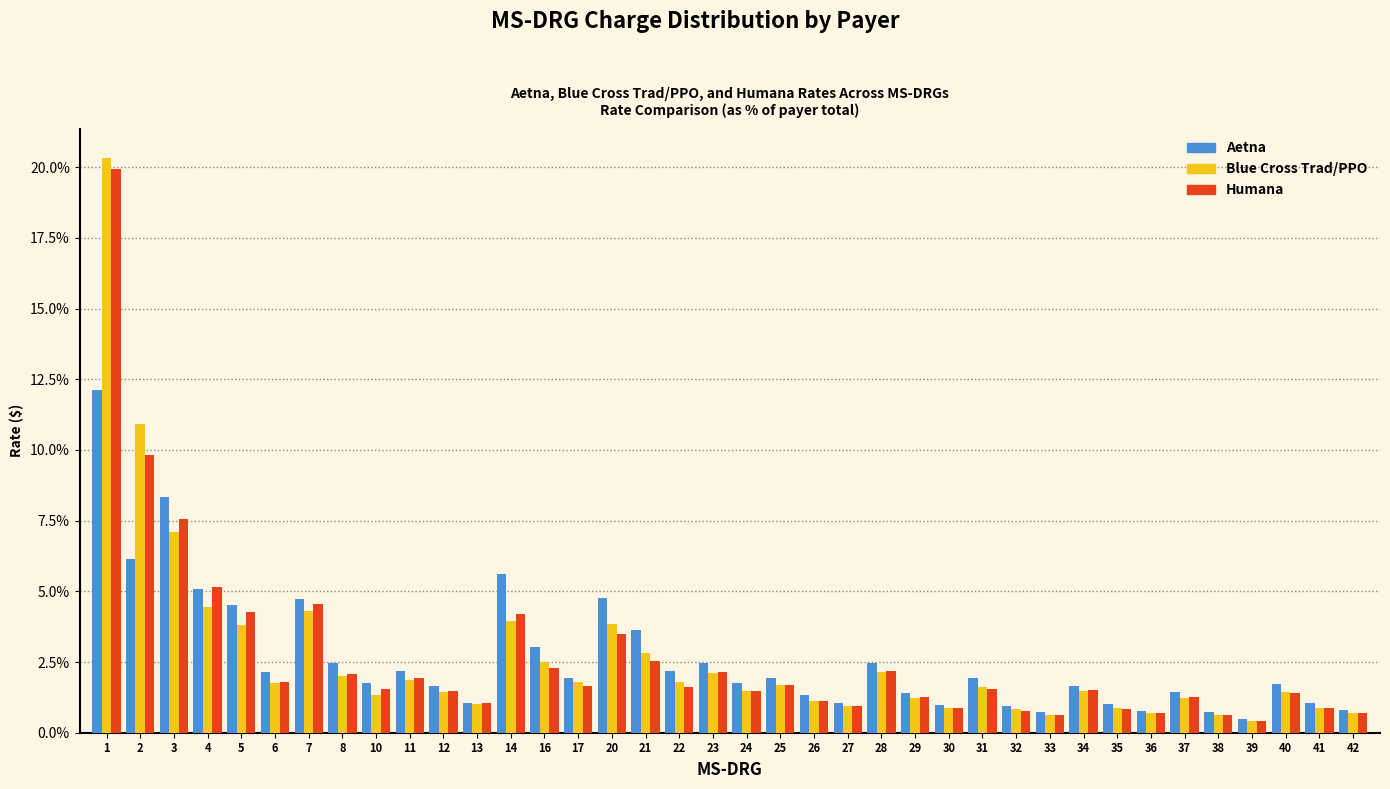

What value does the Aetna series have at 27?

1.1